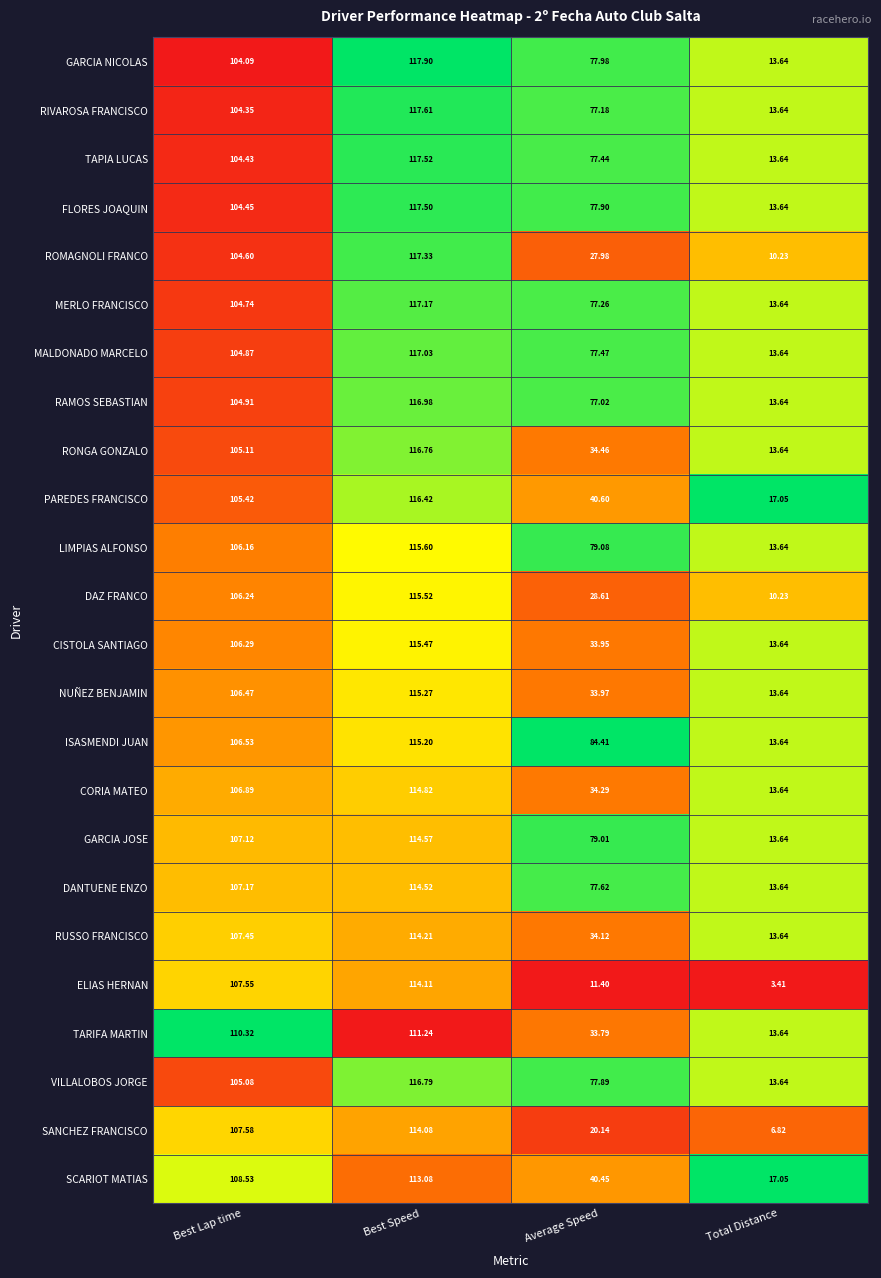

At which category is the sum across all series the highest?

Best Speed